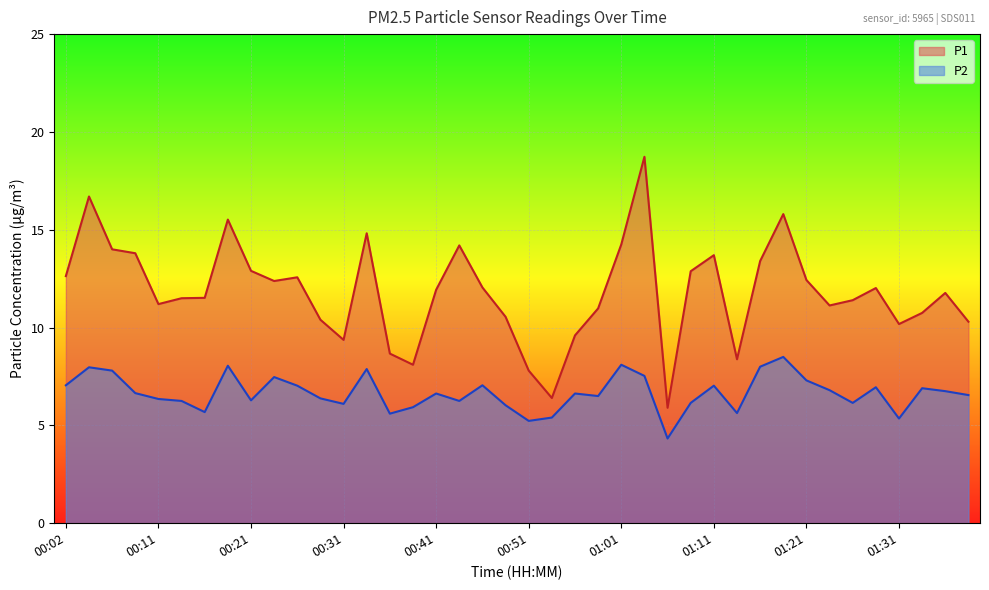

What is the value of the P2 point at the 5th from the left?

6.3